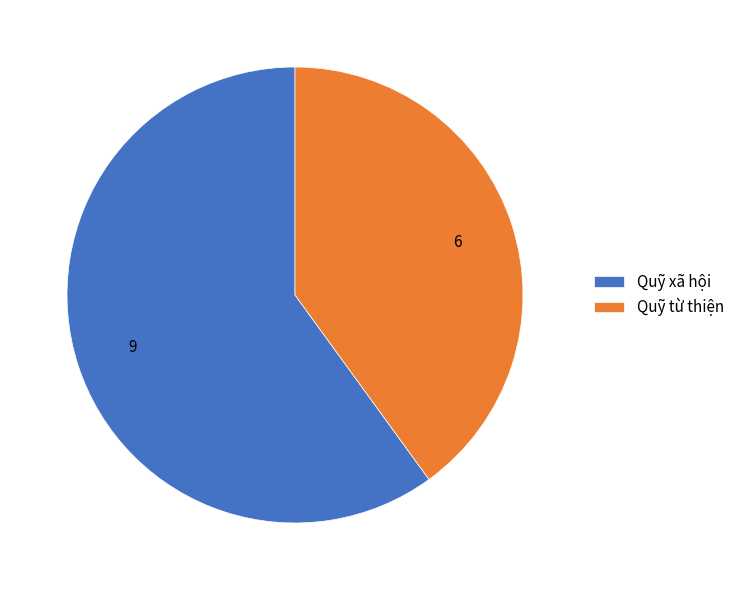

Which category has the smallest portion of the pie?

Quỹ từ thiện